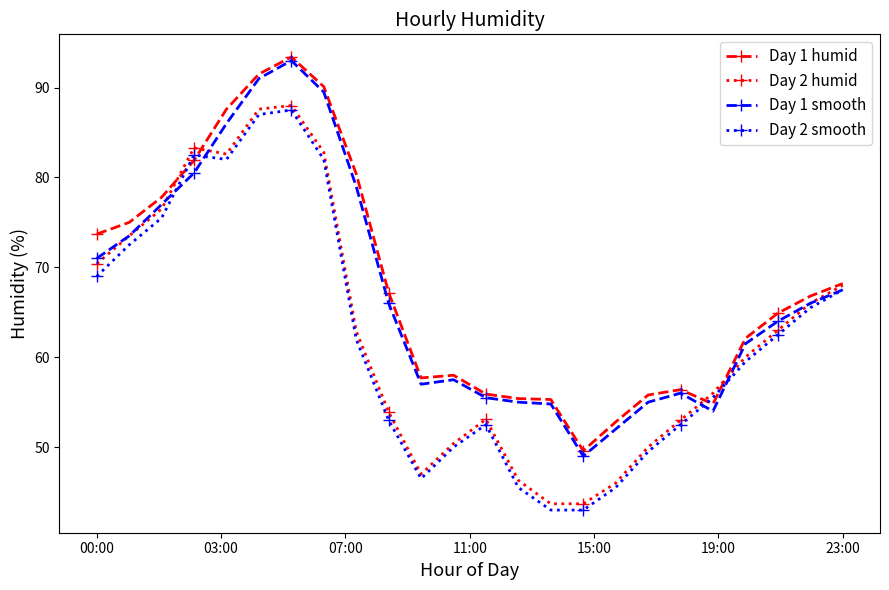

What is the value of the Day 2 smooth point at the 4th from the left?

82.5